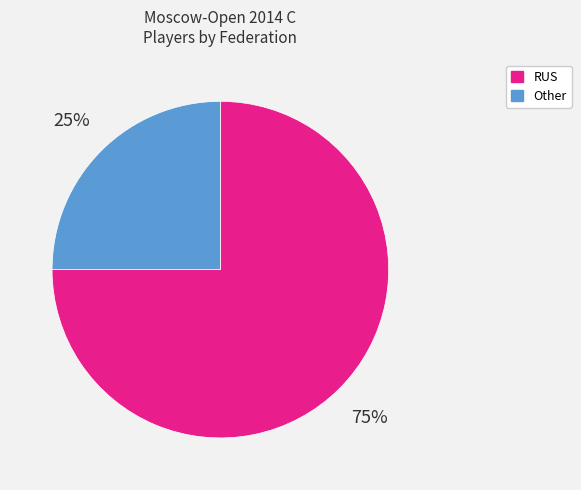

Is the sum of RUS and Other greater than half?

Yes